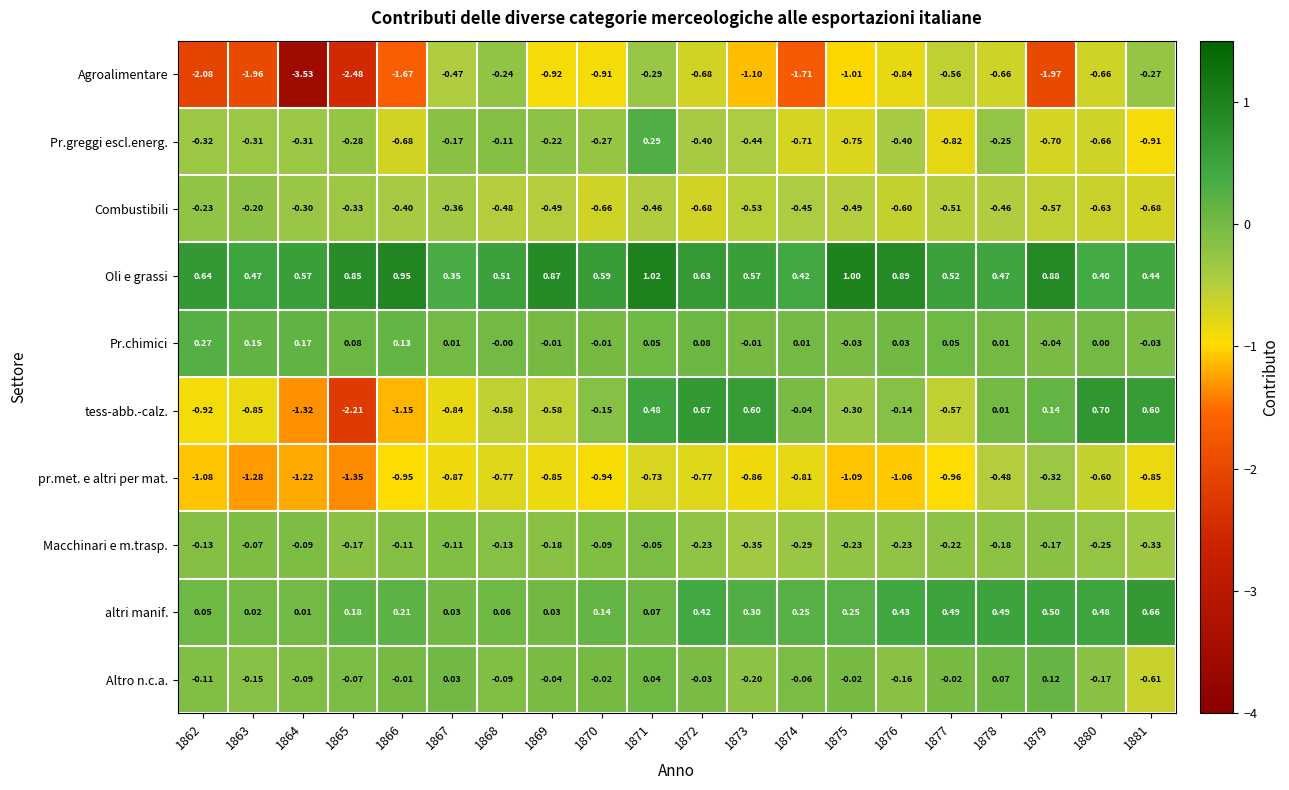

Which series has the widest spread of values?

Agroalimentare